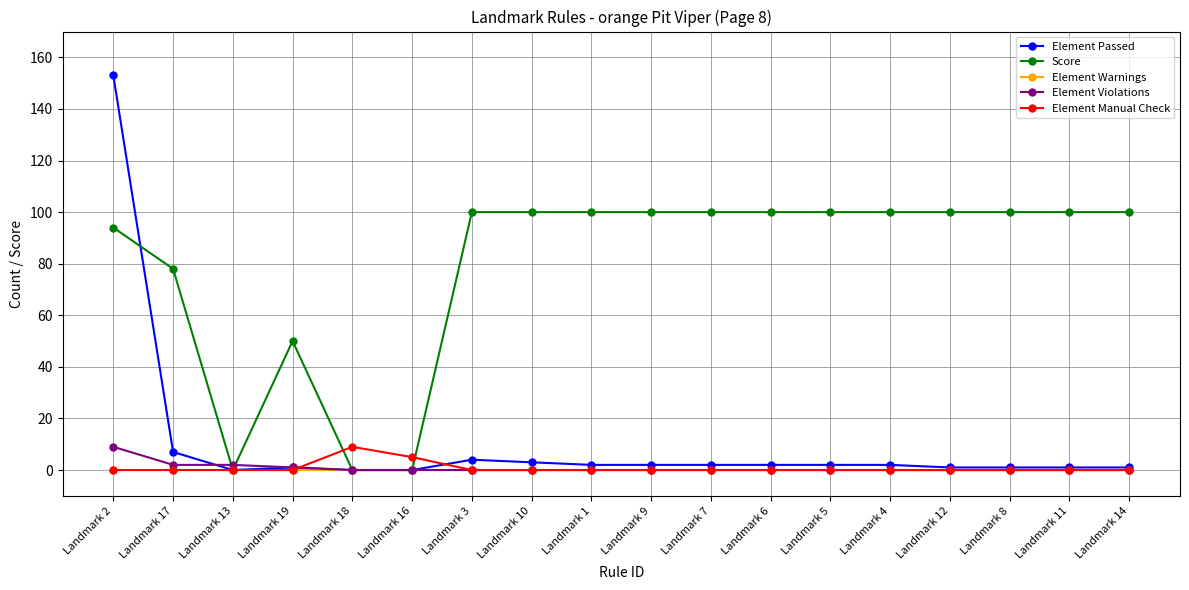

True or false: Element Passed has more than 0 interior local peaks.

True